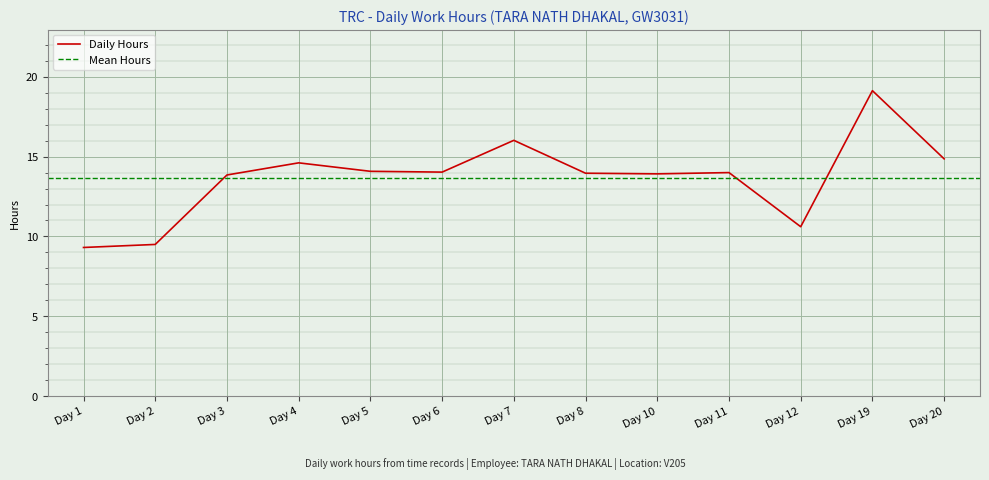

What is the greatest value displayed?

19.1